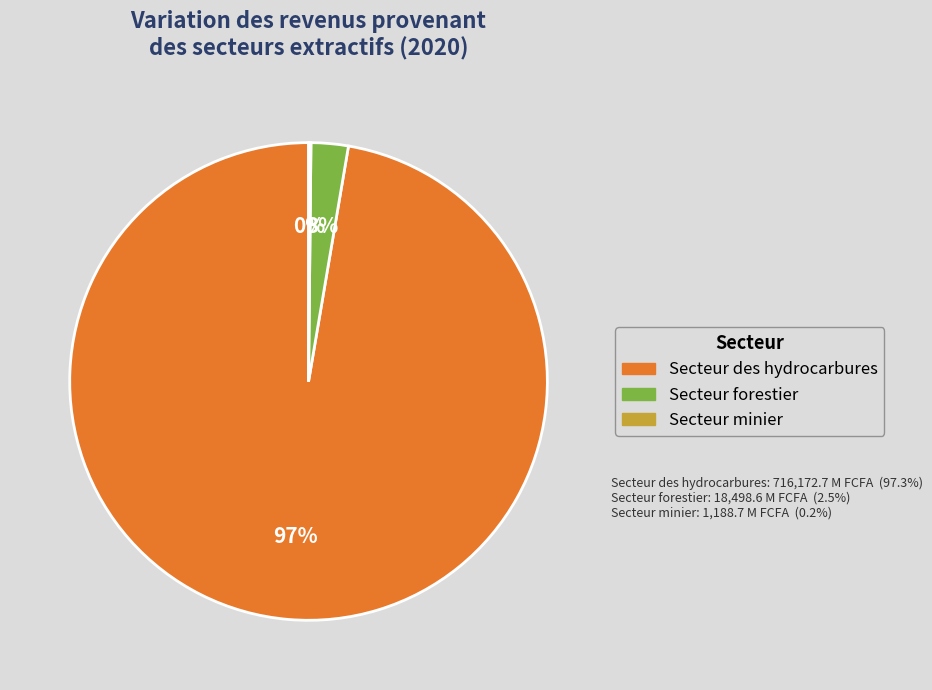

To the nearest percent, what is the difference between the largest and smallest slice percentages?

97%